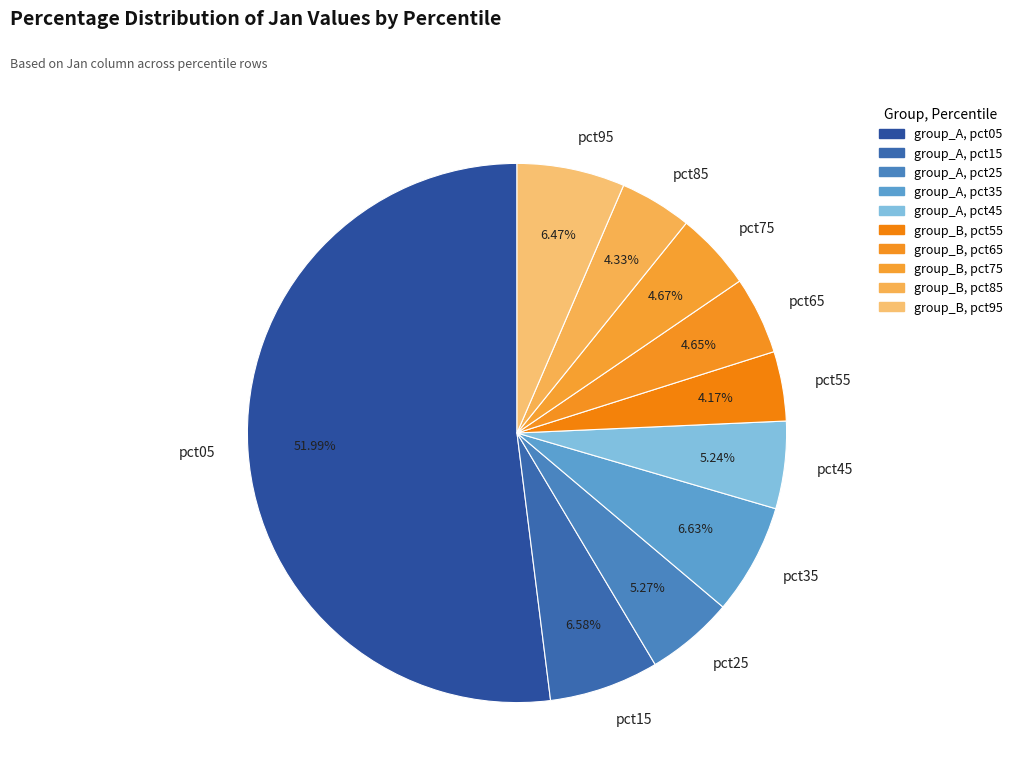

To the nearest percent, what is the difference between the pct55 and pct95 slice percentages?

2%